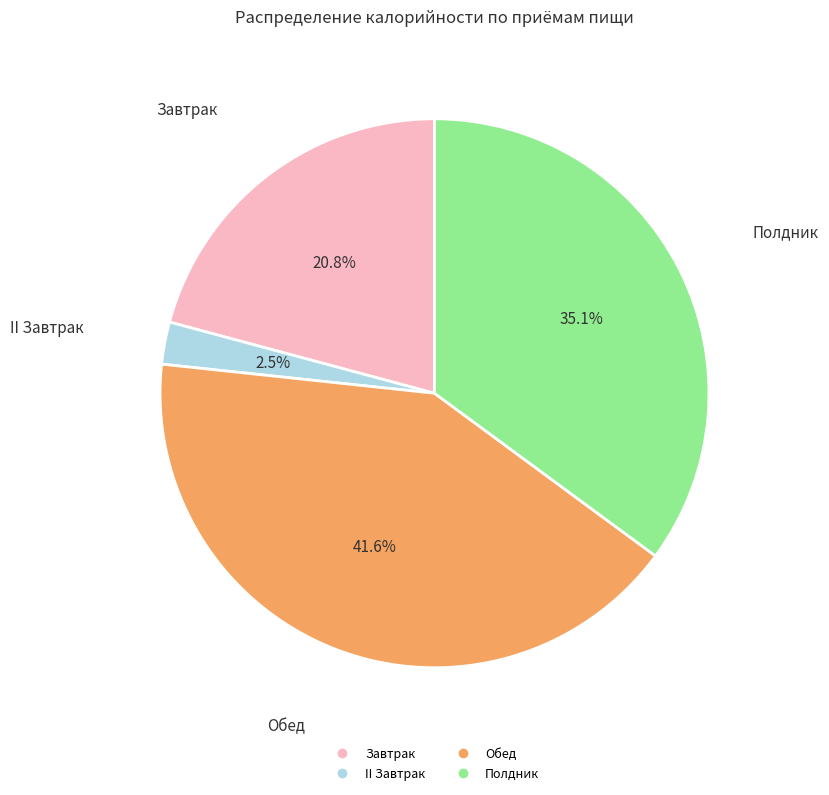

Is it true that Полдник is 35% of the pie?

True